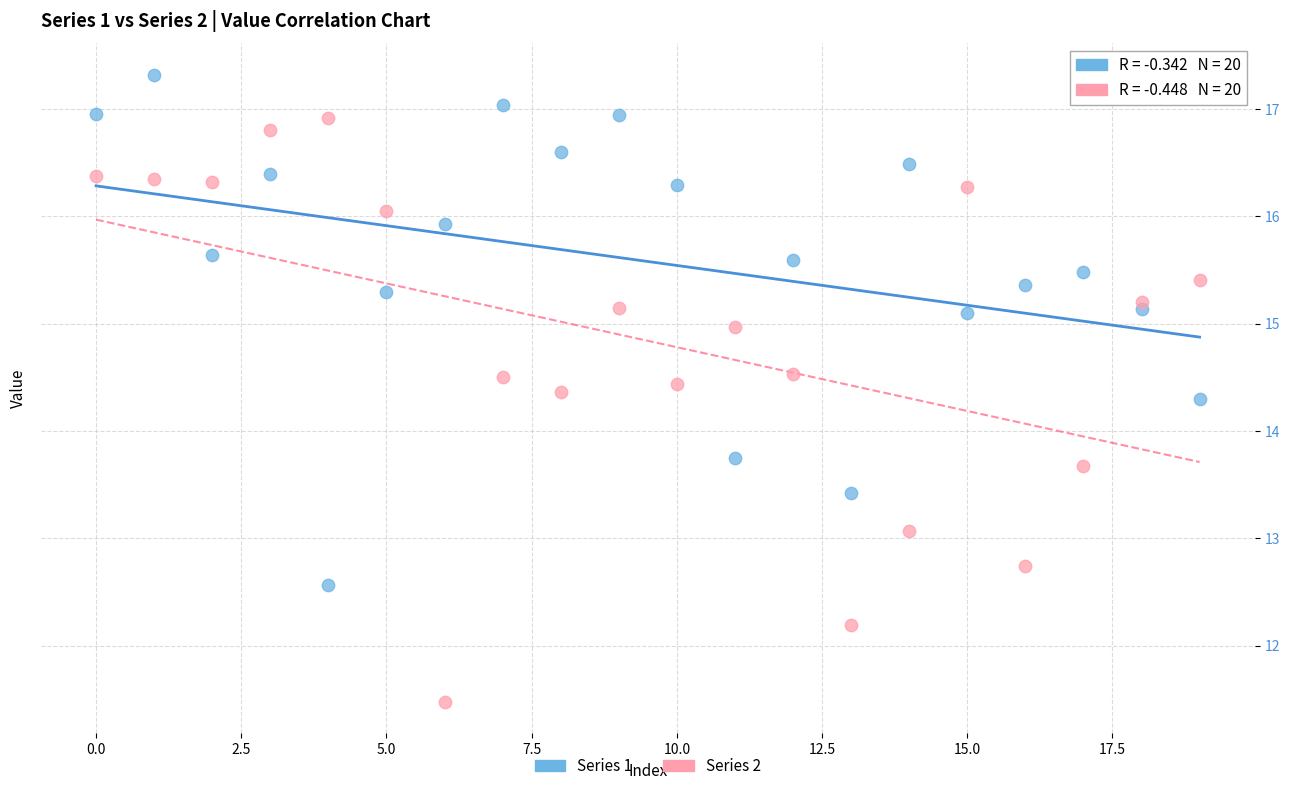

What are all the series names shown in the legend?

Series 1, Series 2